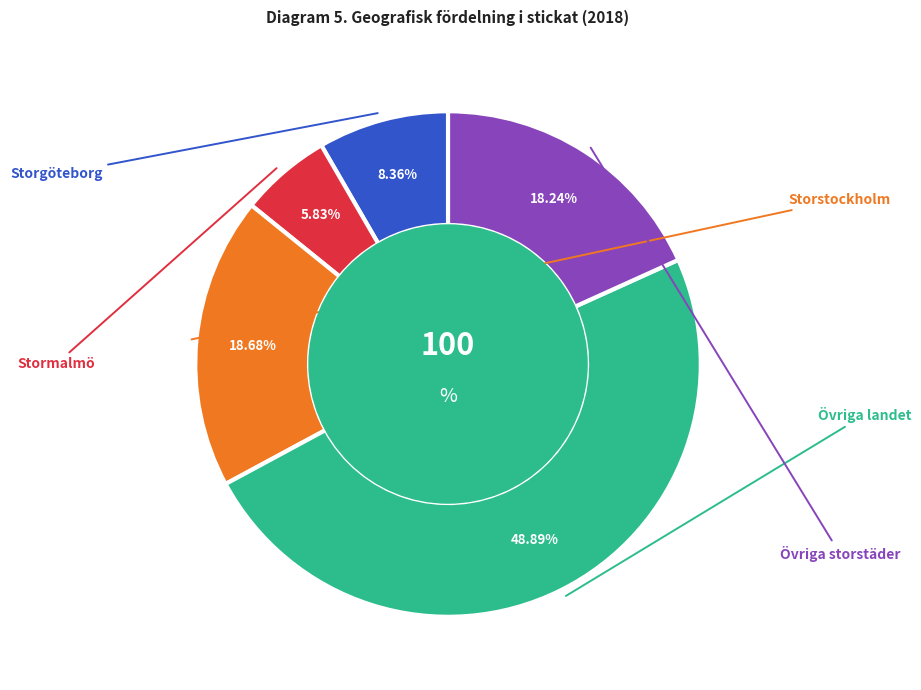

Which slice is the largest?

Övriga landet